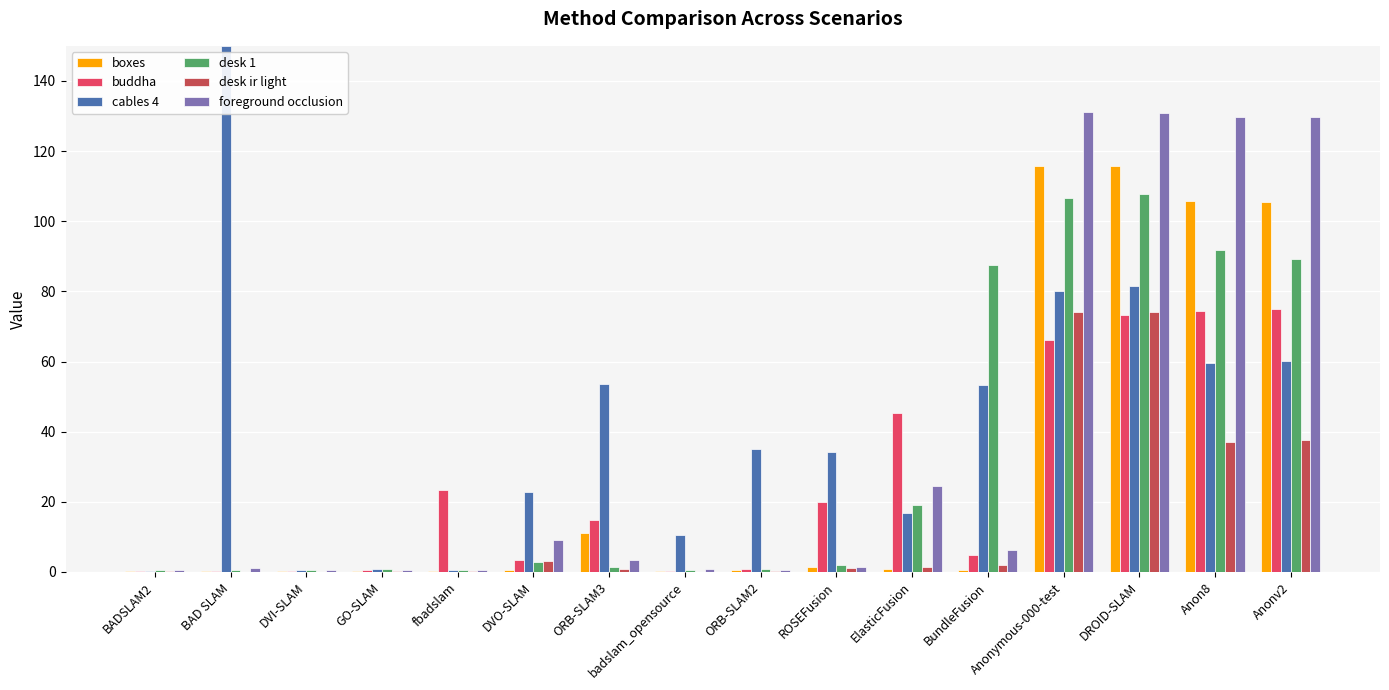

Which series changed the most between fbadslam and badslam_opensource?

buddha